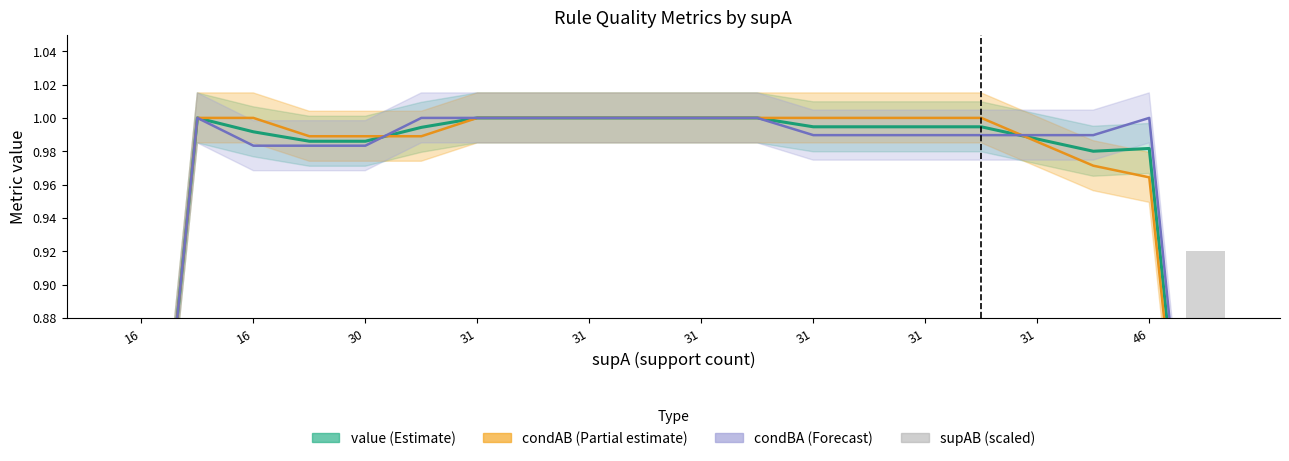

What is the value of the value bar at the 18th from the left?

1.0